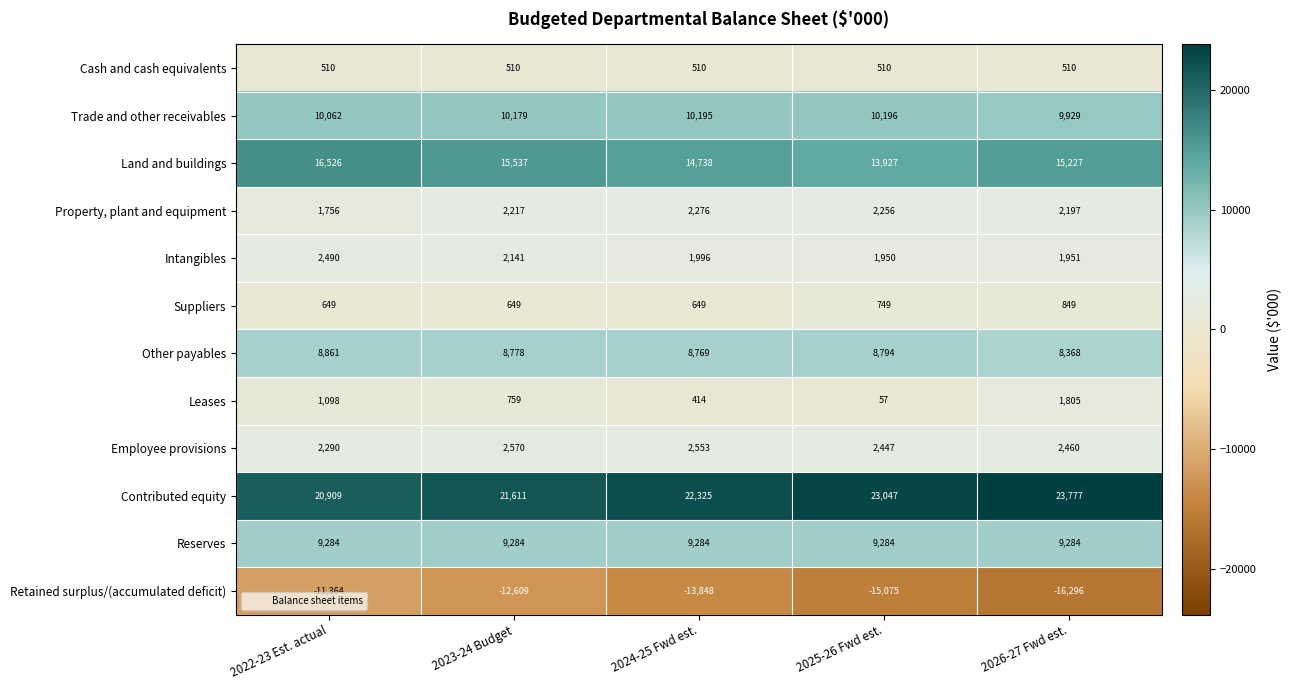

Rank the series at 2025-26 Fwd est. from highest to lowest value.

Contributed equity, Land and buildings, Trade and other receivables, Reserves, Other payables, Employee provisions, Property, plant and equipment, Intangibles, Suppliers, Cash and cash equivalents, Leases, Retained surplus/(accumulated deficit)